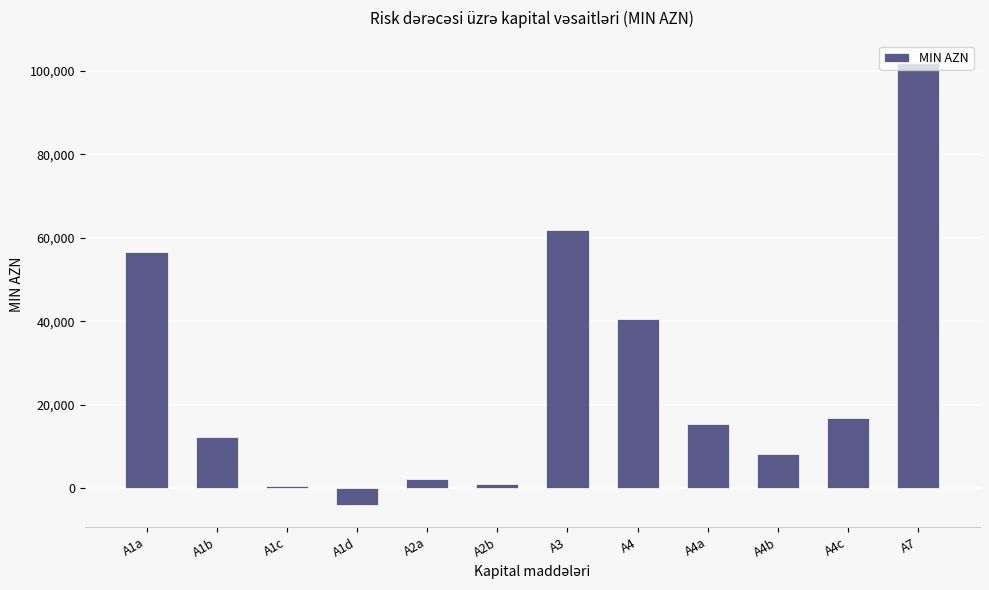

What is the smallest value displayed?

-4029.9